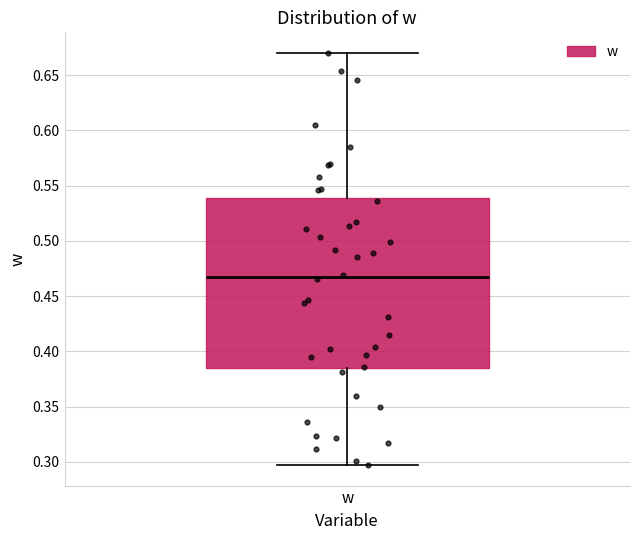

Where does the median line of the box for w sit on the y-axis? The values are not printed on the chart, so give them approximately, as read against the axis.

0.465